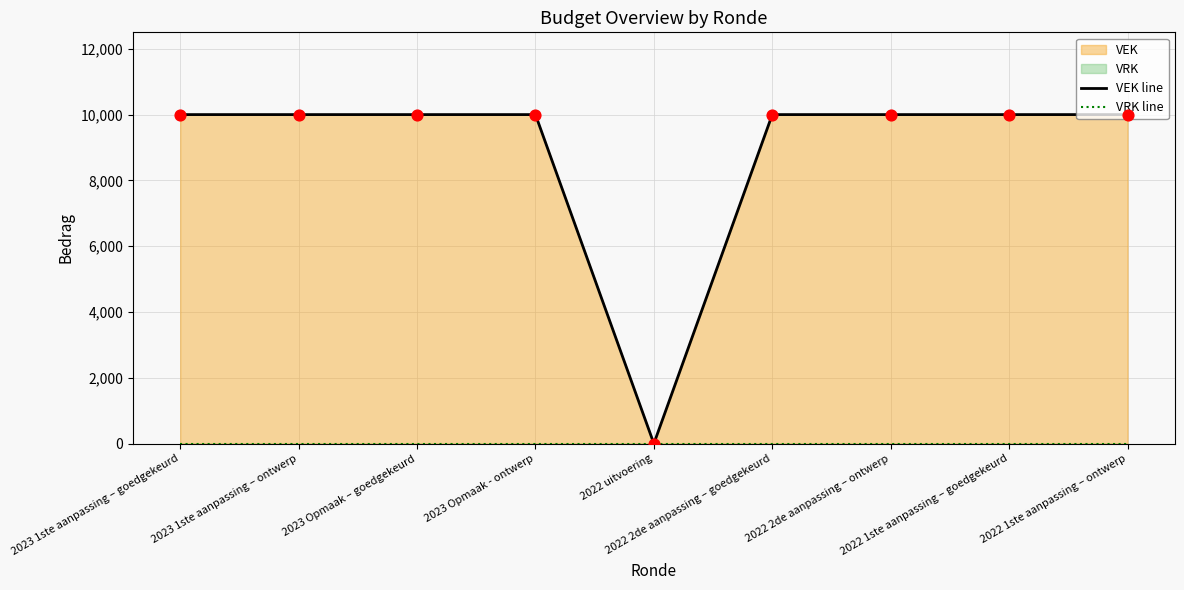

Which series contains the lowest Y value?

VEK line